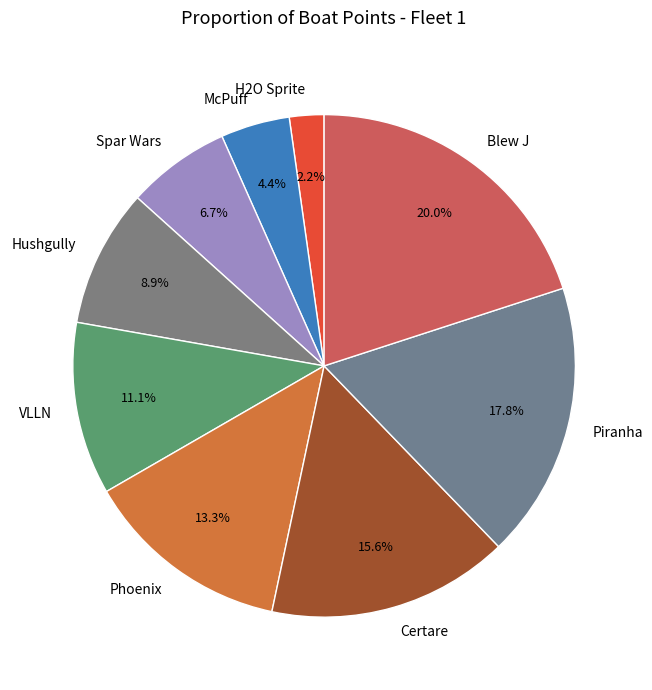

To the nearest percent, what is the average slice percentage?

11%